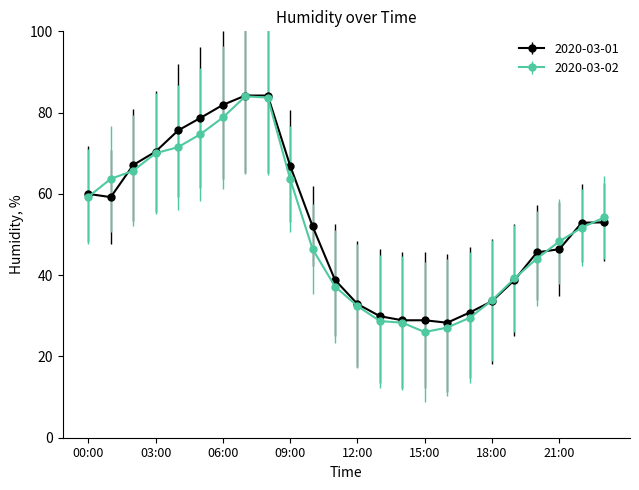

What is the lowest value of the 2020-03-02 series?

26.0